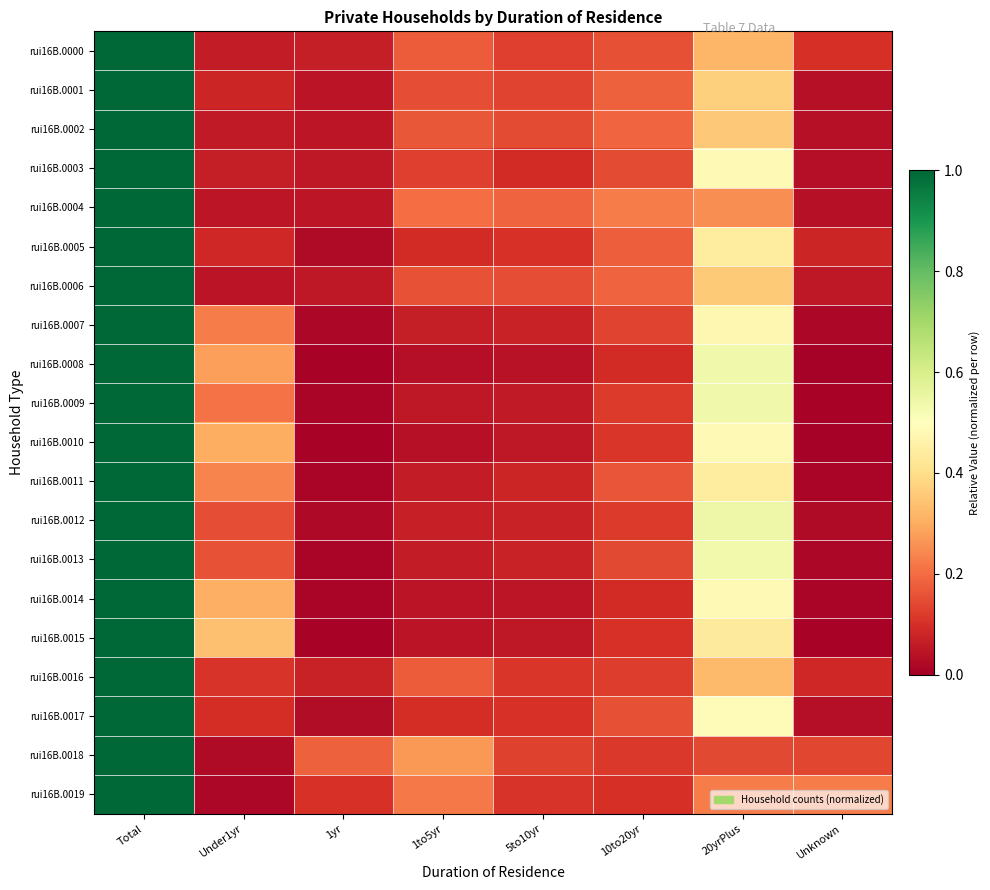

Which series has the largest range (max minus min)?

rui16B.0010